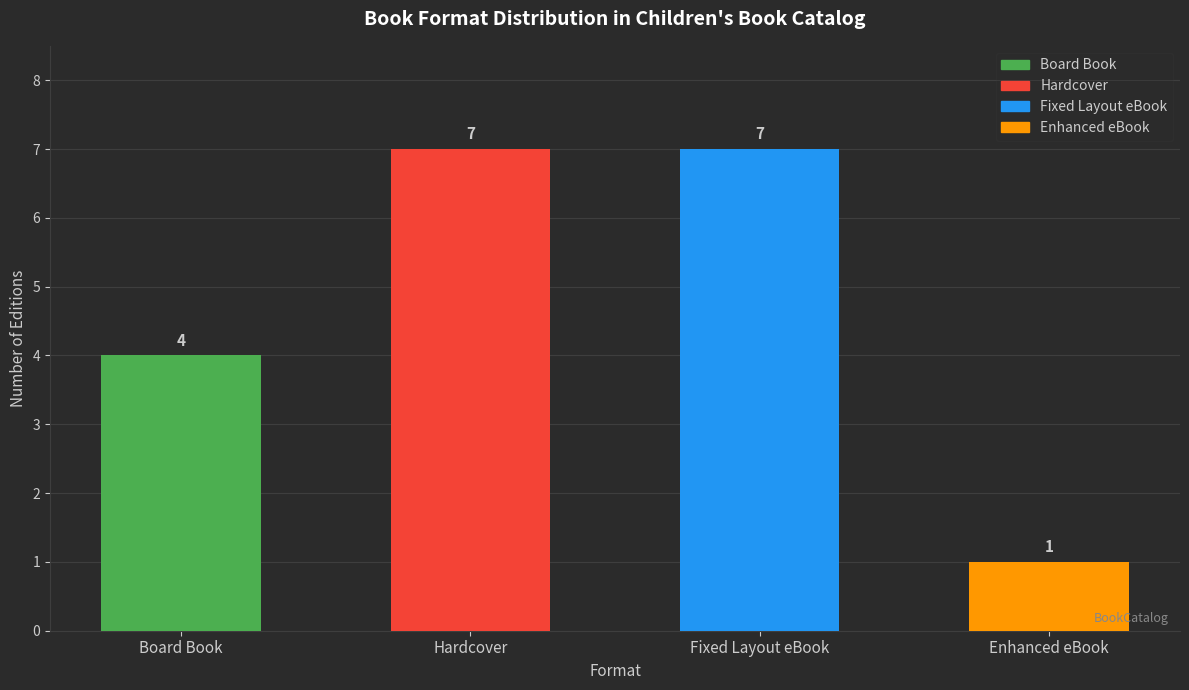

What is the minimum value shown in the chart?

1